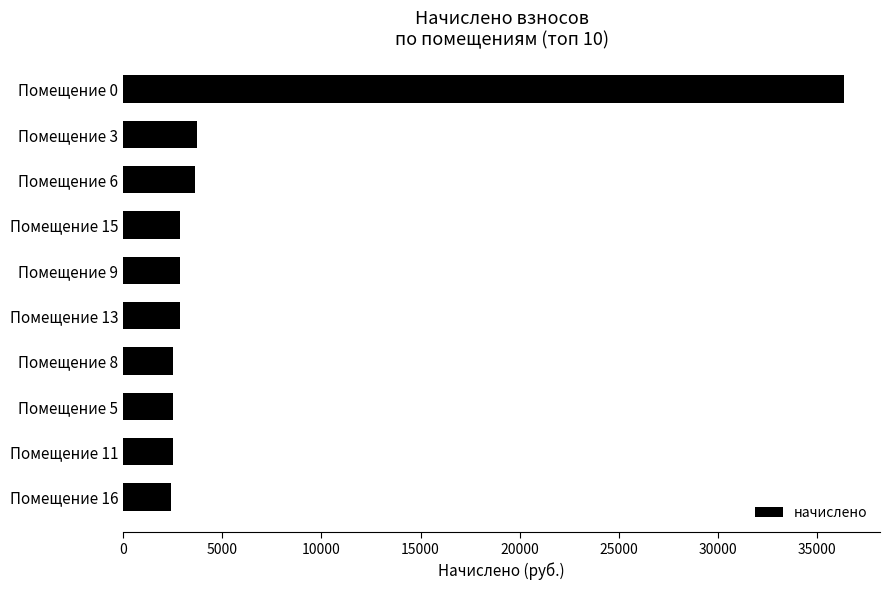

How many bars are there in total?

10